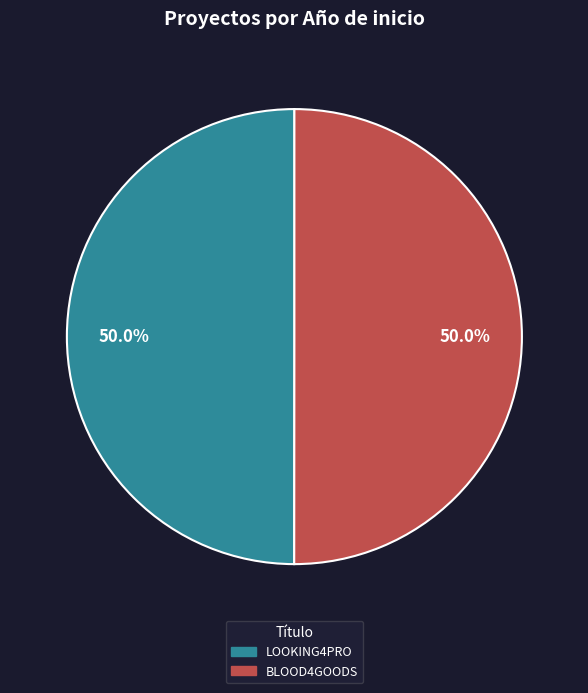

Approximately how many times larger is the value at LOOKING4PRO compared to BLOOD4GOODS?

1.0